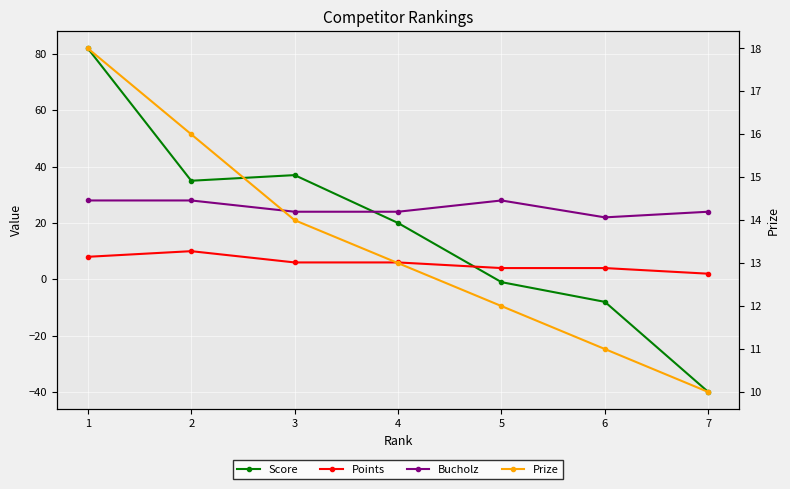

What is the difference between the Prize values at 1 and 7?

8